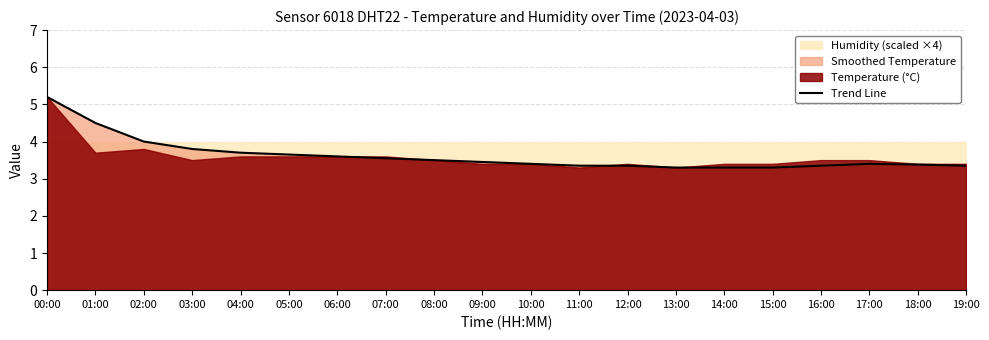

How many interior local peaks (higher than both neighbors) does the data have?

1